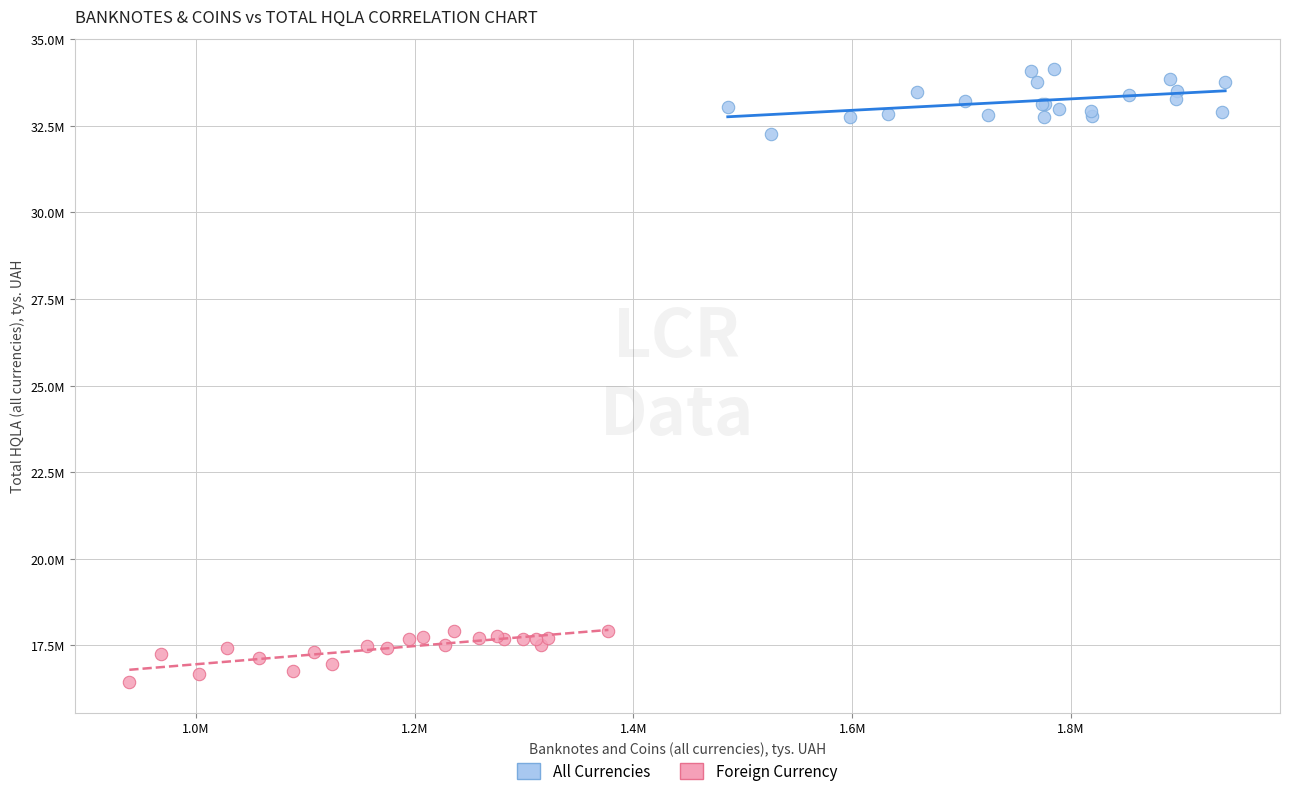

What are all the series names shown in the legend?

All Currencies, Foreign Currency